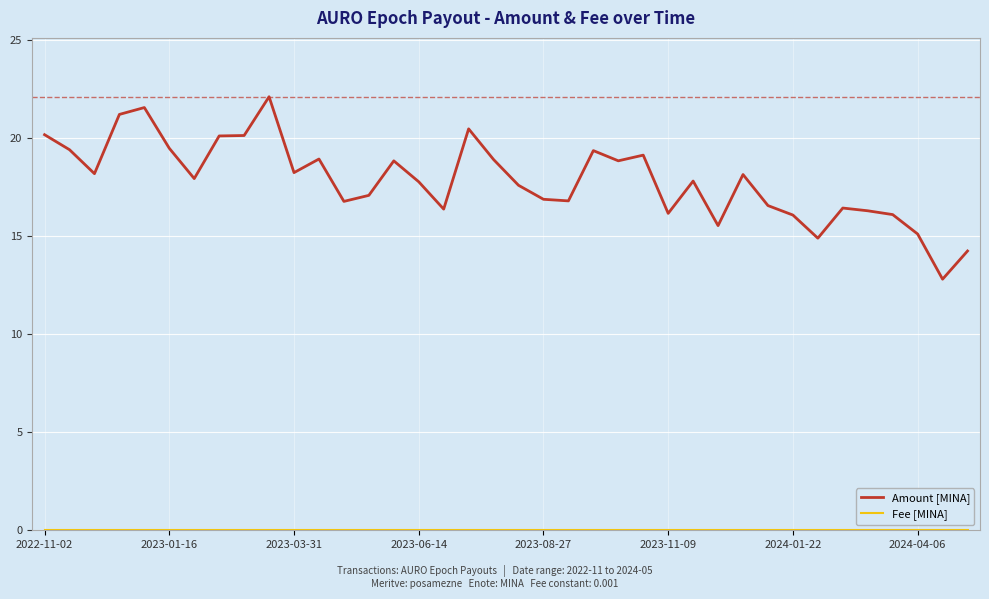

What is the difference between the maximum and minimum values in the Amount [MINA] series?

9.3